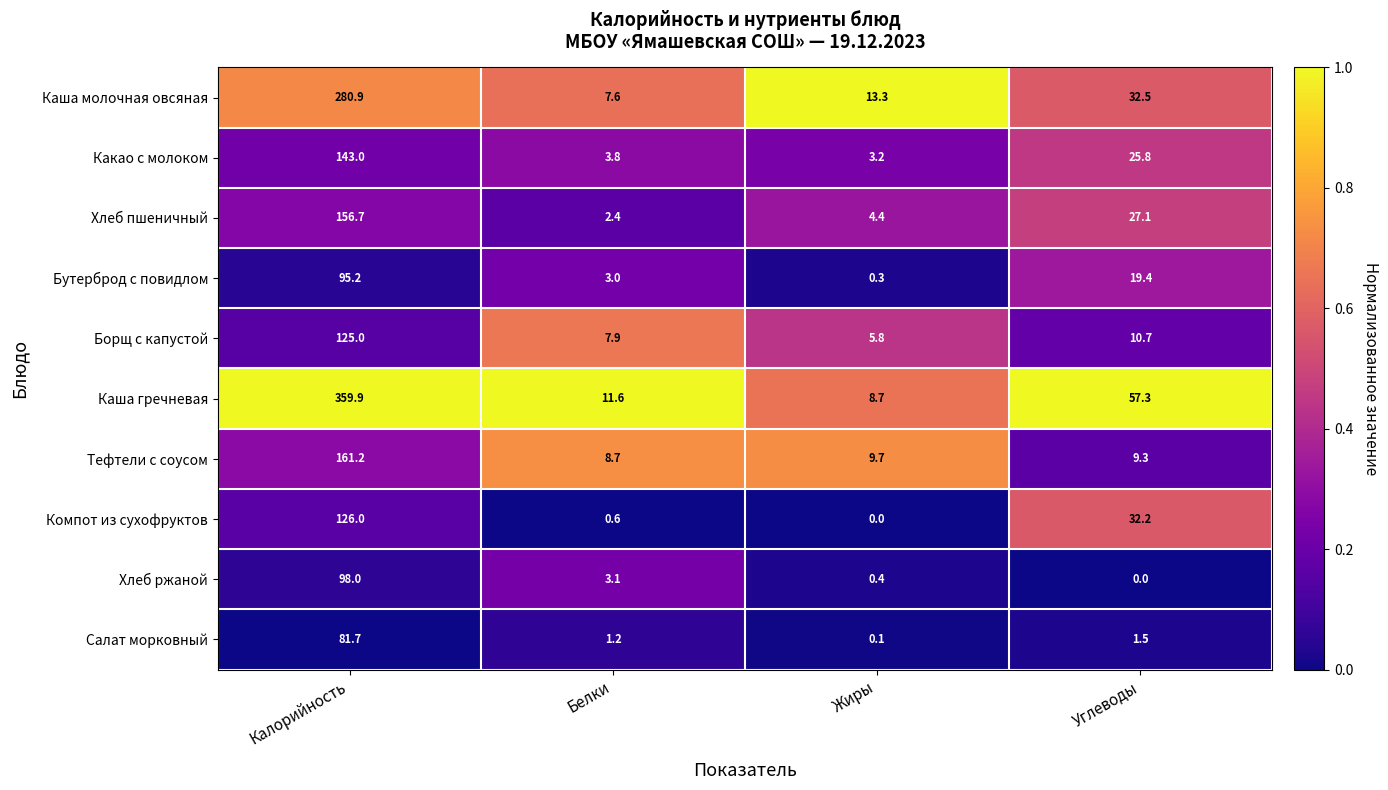

What is the spread (max minus min) of values at Калорийность?

278.2